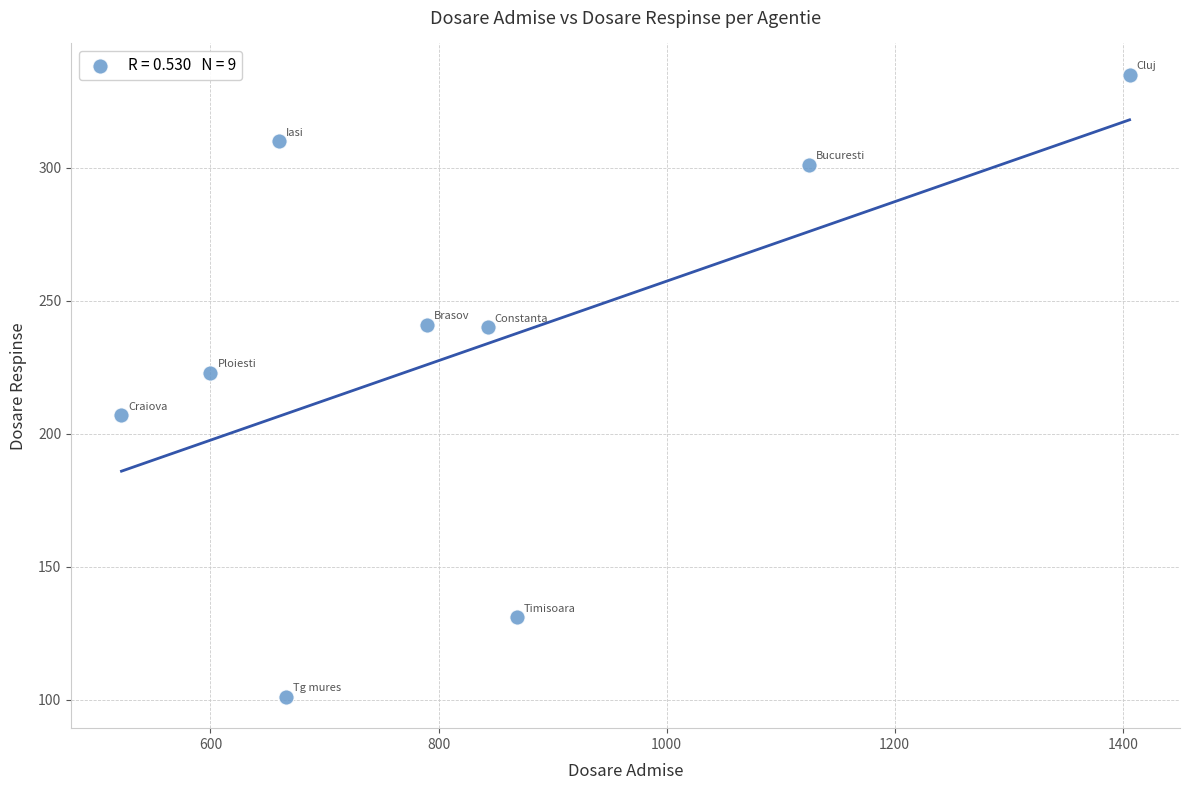

What is the range of Y values (max minus min)?

234